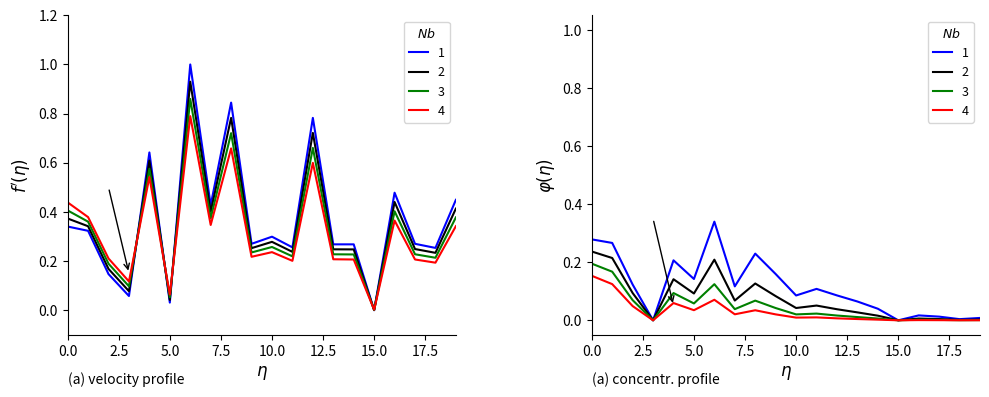

Does the chart display data point markers on the line(s)?

No